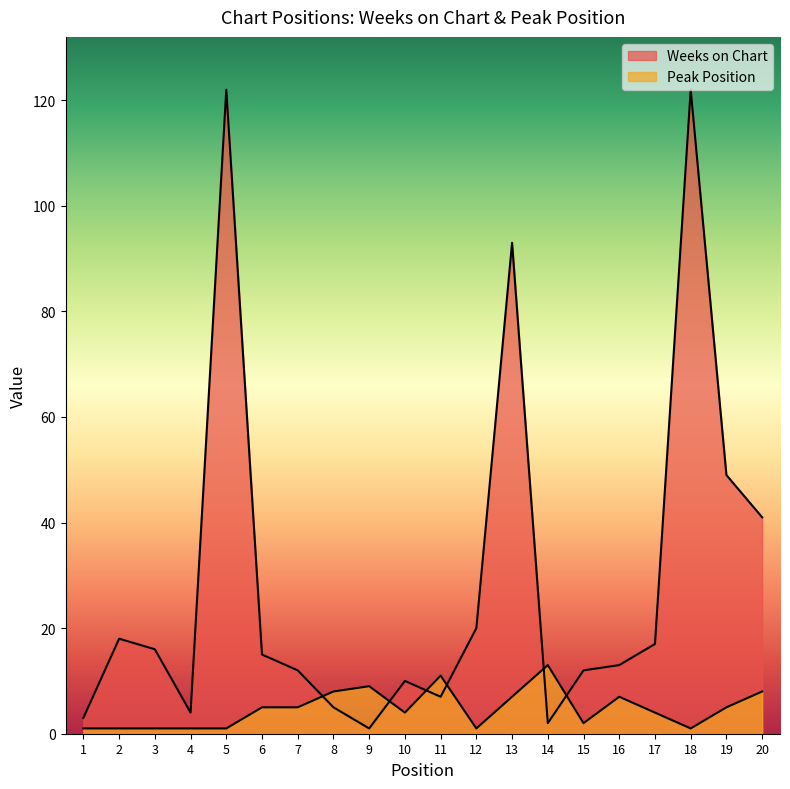

Which series ends up on top after the final intersection of Weeks on Chart and Peak Position?

Weeks on Chart